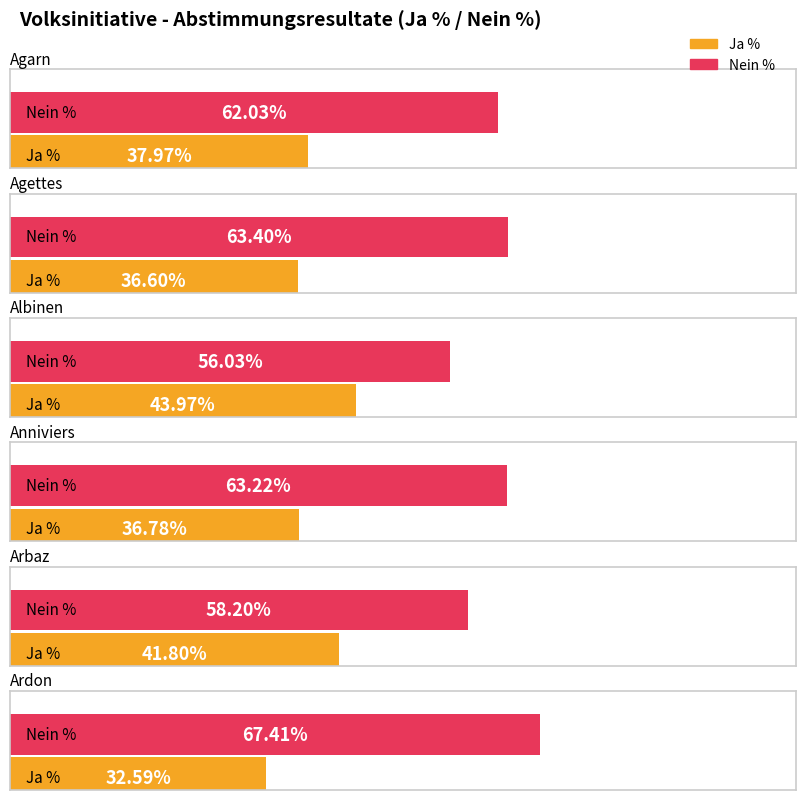

Between Agarn and Ardon, which is larger?

Agarn